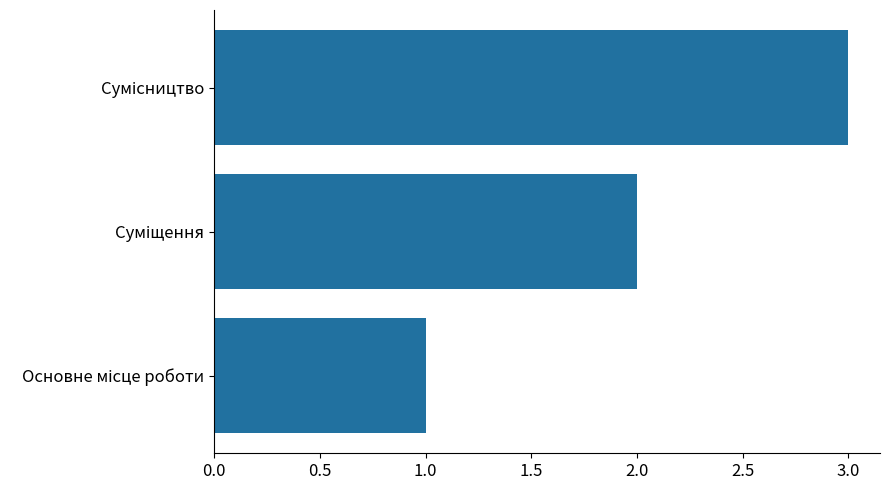

What is the sum of all values?

6